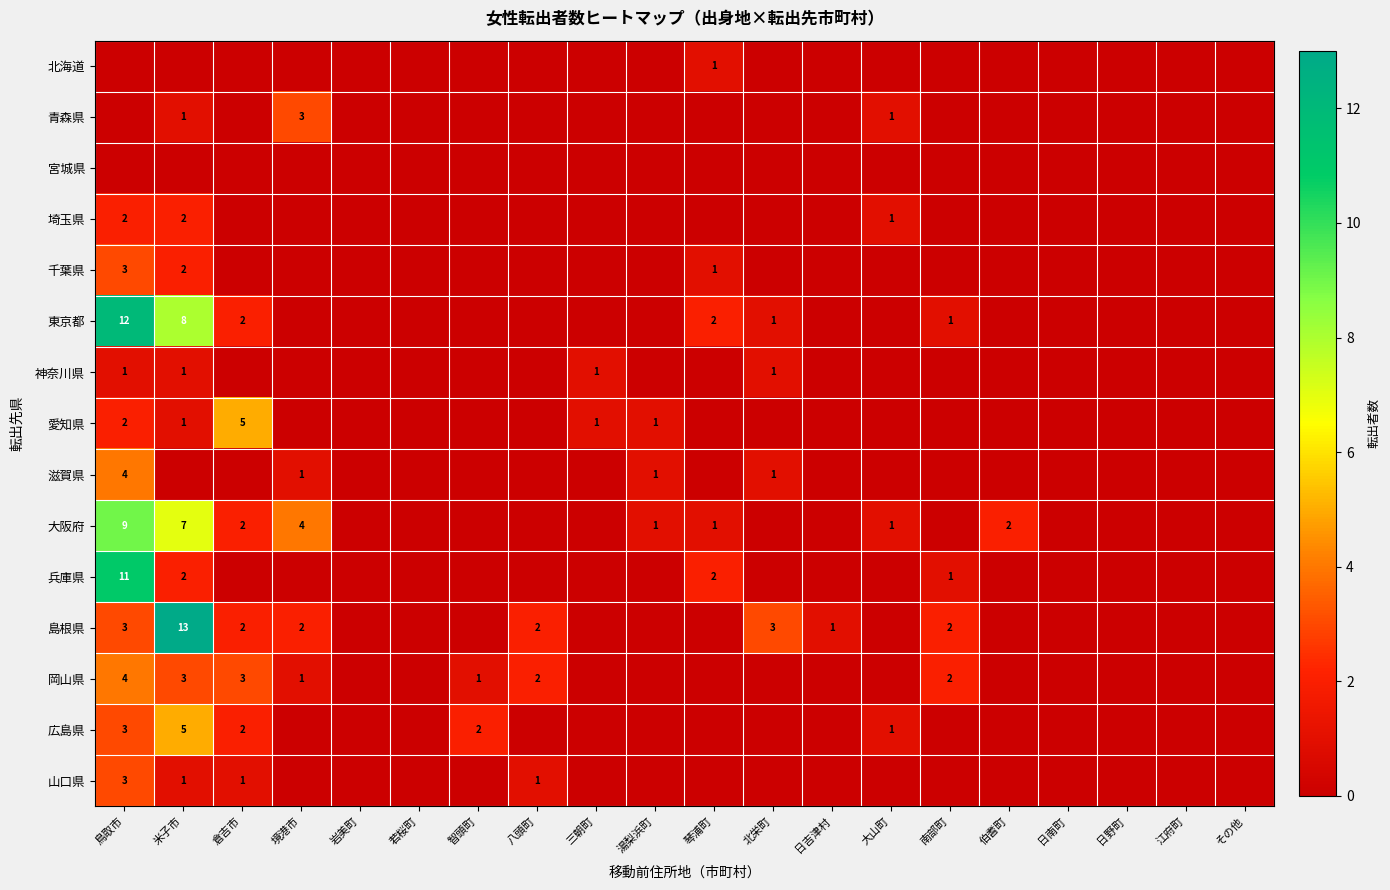

Rank the series by their maximum value, from lowest to highest.

宮城県, 北海道, 神奈川県, 埼玉県, 青森県, 千葉県, 山口県, 滋賀県, 岡山県, 愛知県, 広島県, 大阪府, 兵庫県, 東京都, 島根県